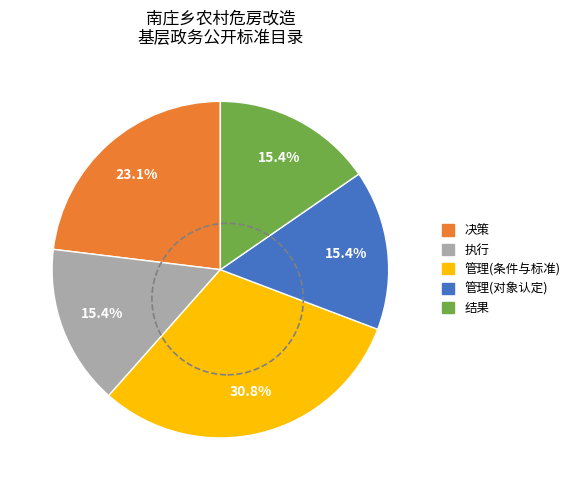

Is there a majority slice in this chart?

No